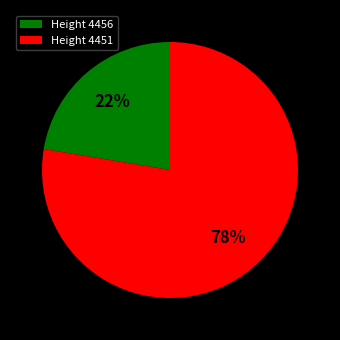

Combined, do Height 4451 and Height 4456 account for over 50%?

Yes